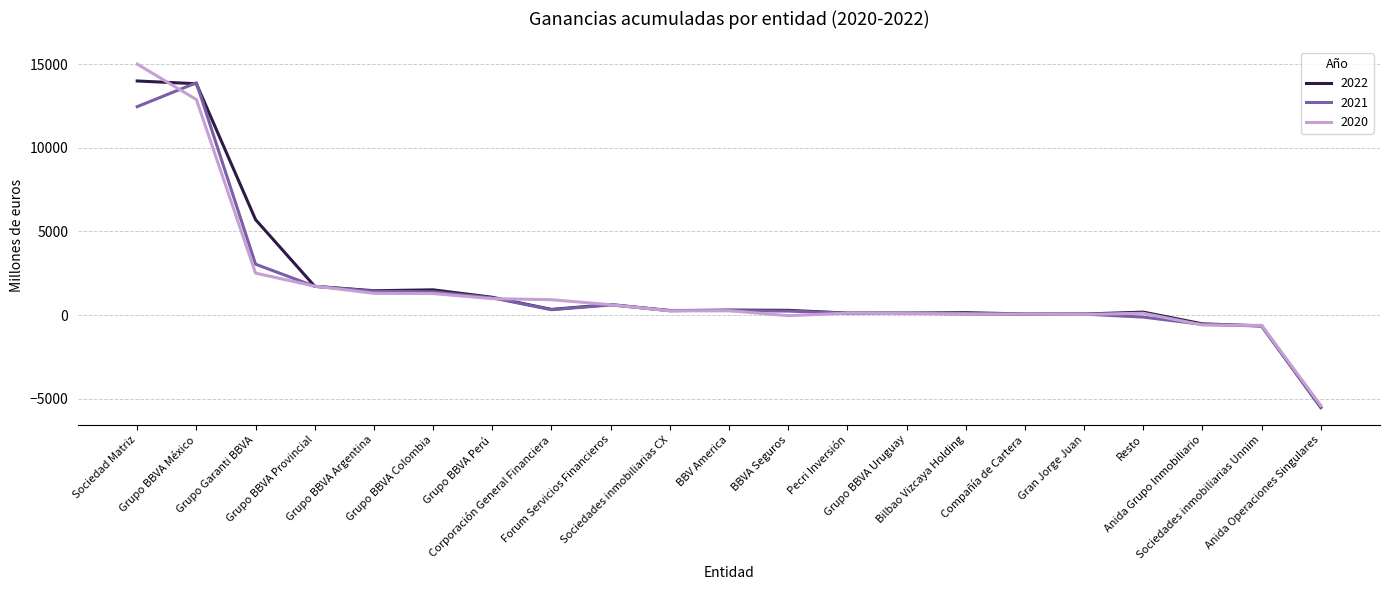

Which series has the widest spread of values?

2020